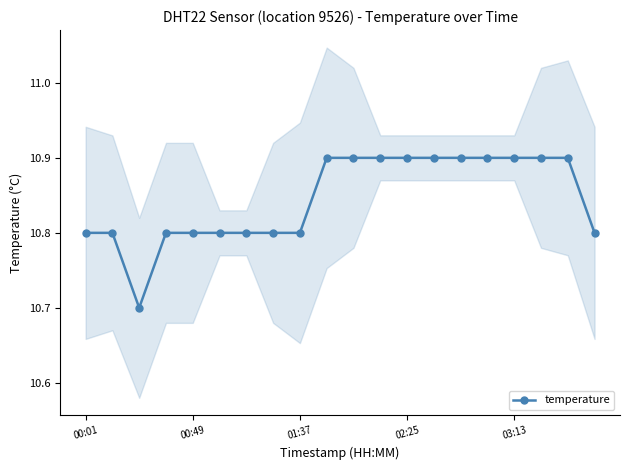

True or false: the data has more than 1 interior local peaks.

False